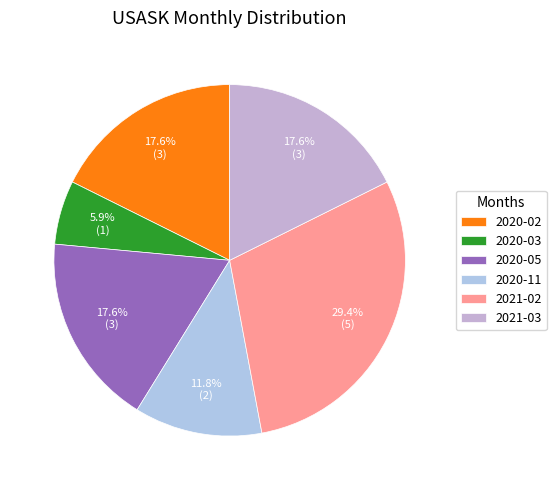

Which category has the smallest portion of the pie?

2020-03